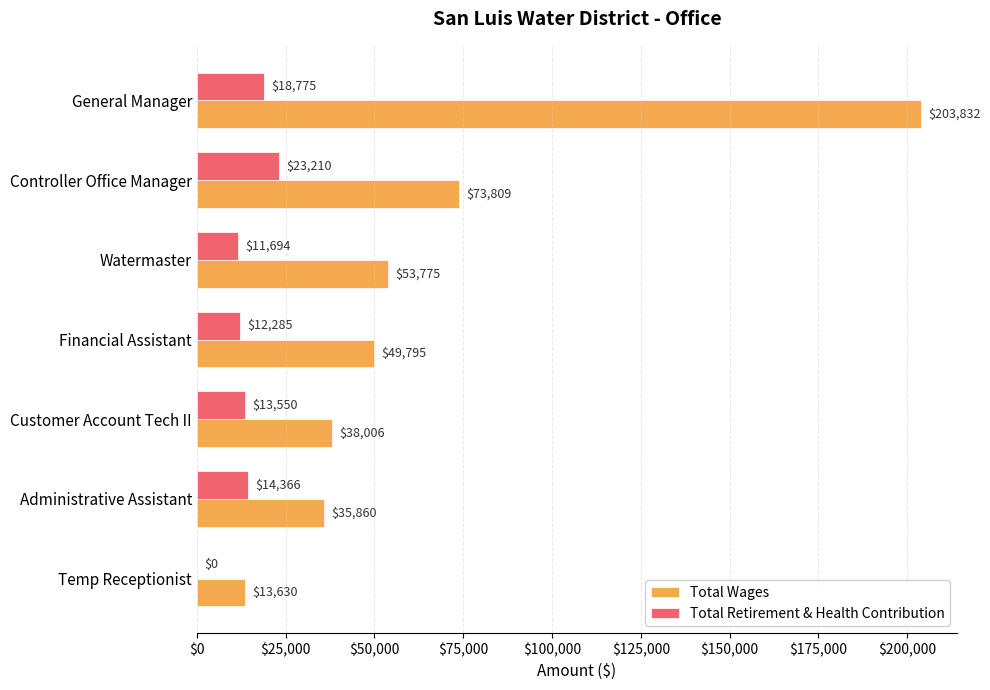

Read the Total Wages value at Administrative Assistant, to the nearest 50.

35850